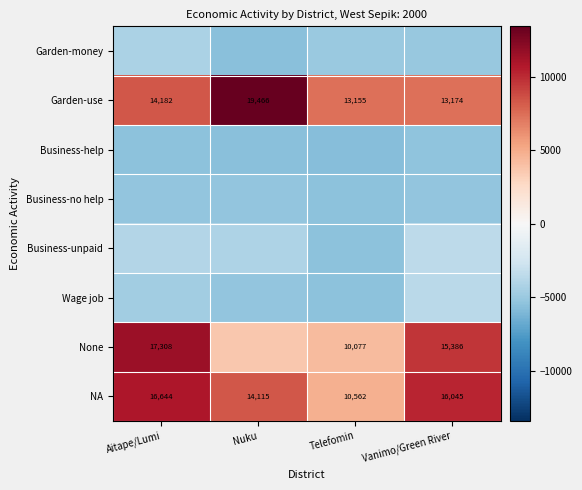

Rank the categories by NA value from highest to lowest.

Aitape/Lumi, Vanimo/Green River, Nuku, Telefomin